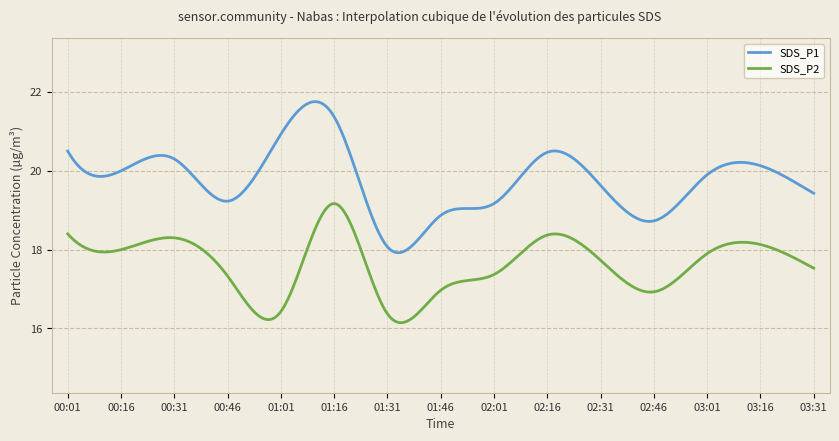

What is the maximum value for SDS_P1?

21.8